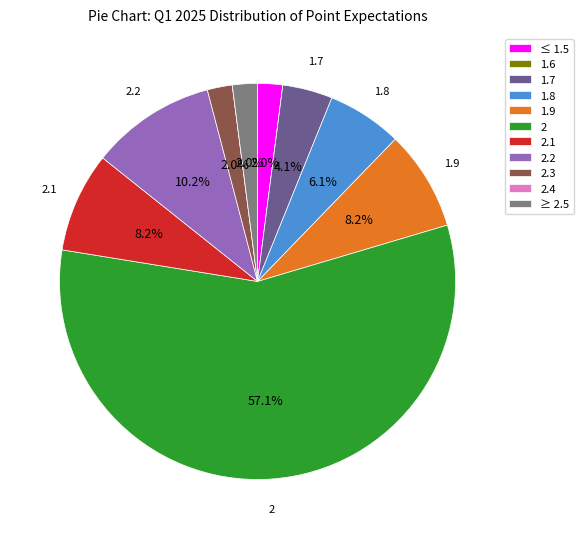

What is the largest slice in the pie chart?

2